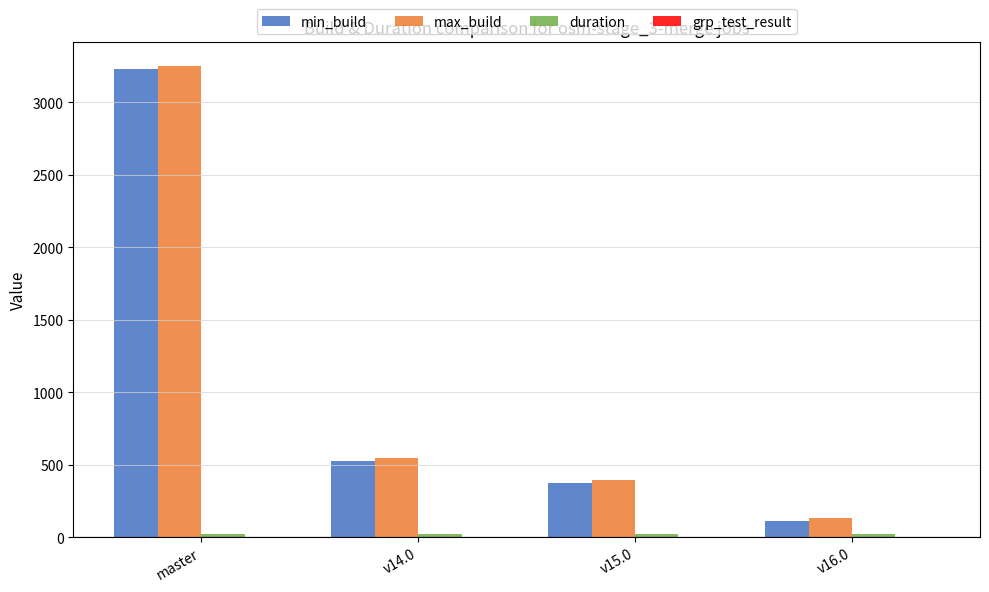

At which category is the sum across all series the highest?

master